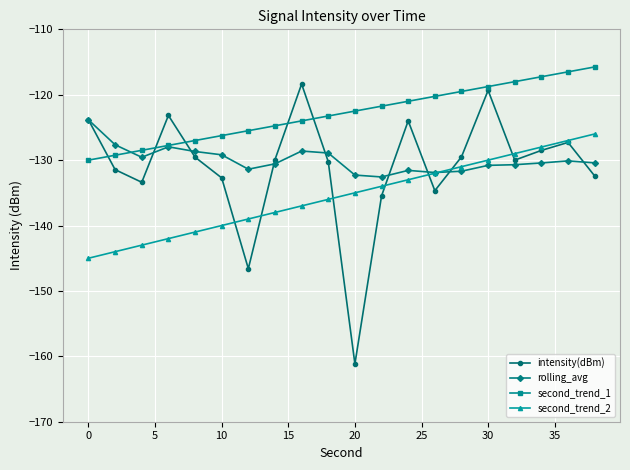

Which series has the widest spread of values?

intensity(dBm)